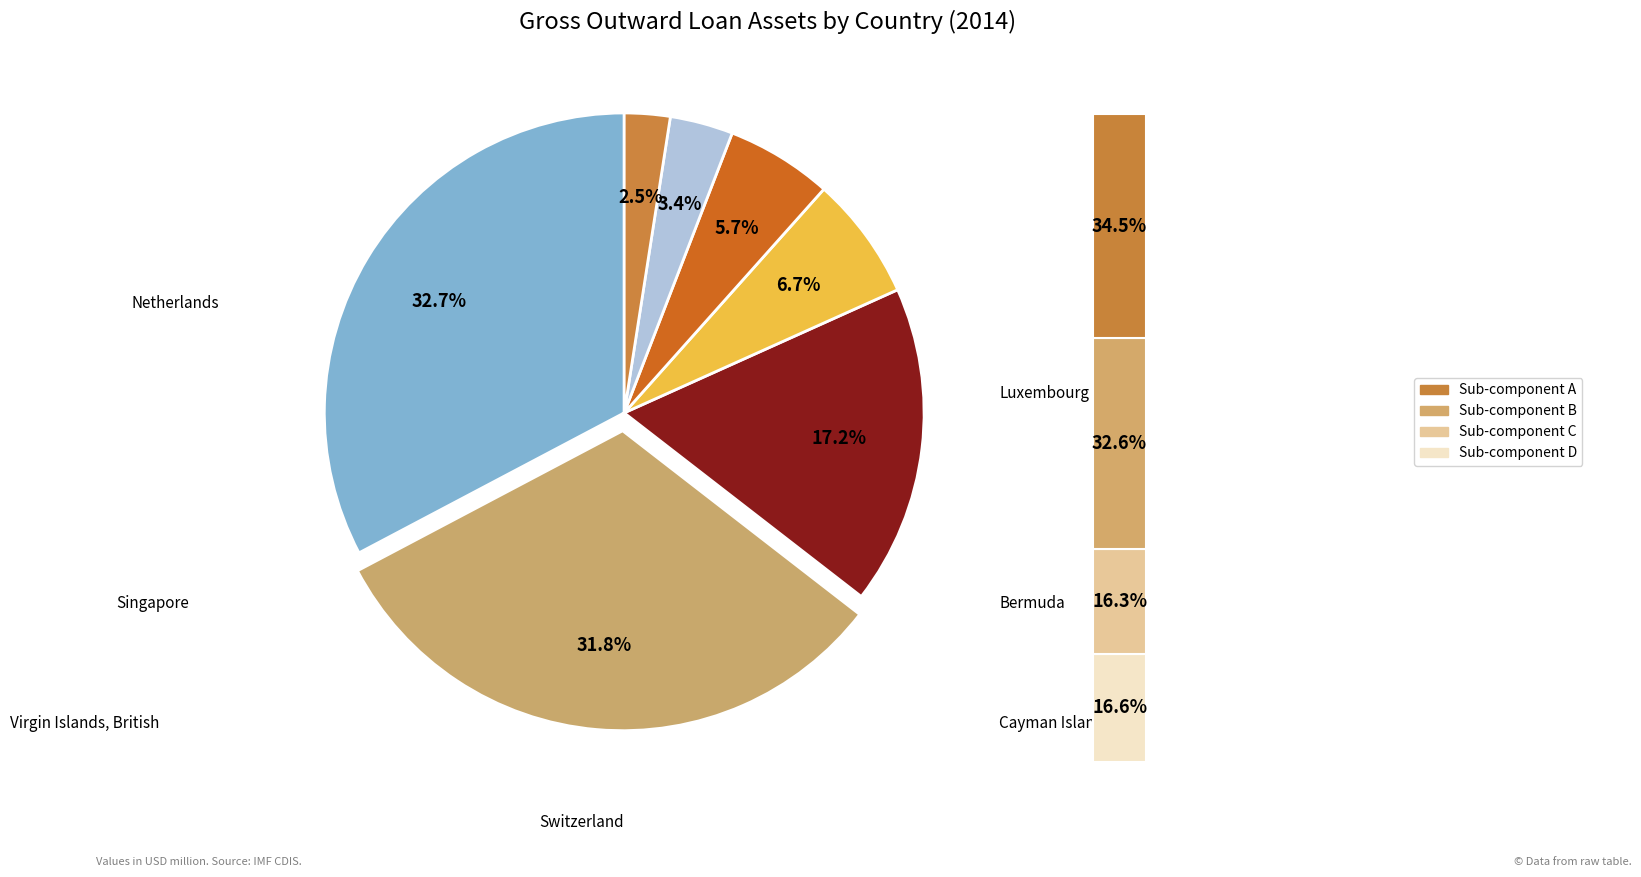

To the nearest percent, what is the combined percentage of Bermuda and Switzerland?

24%